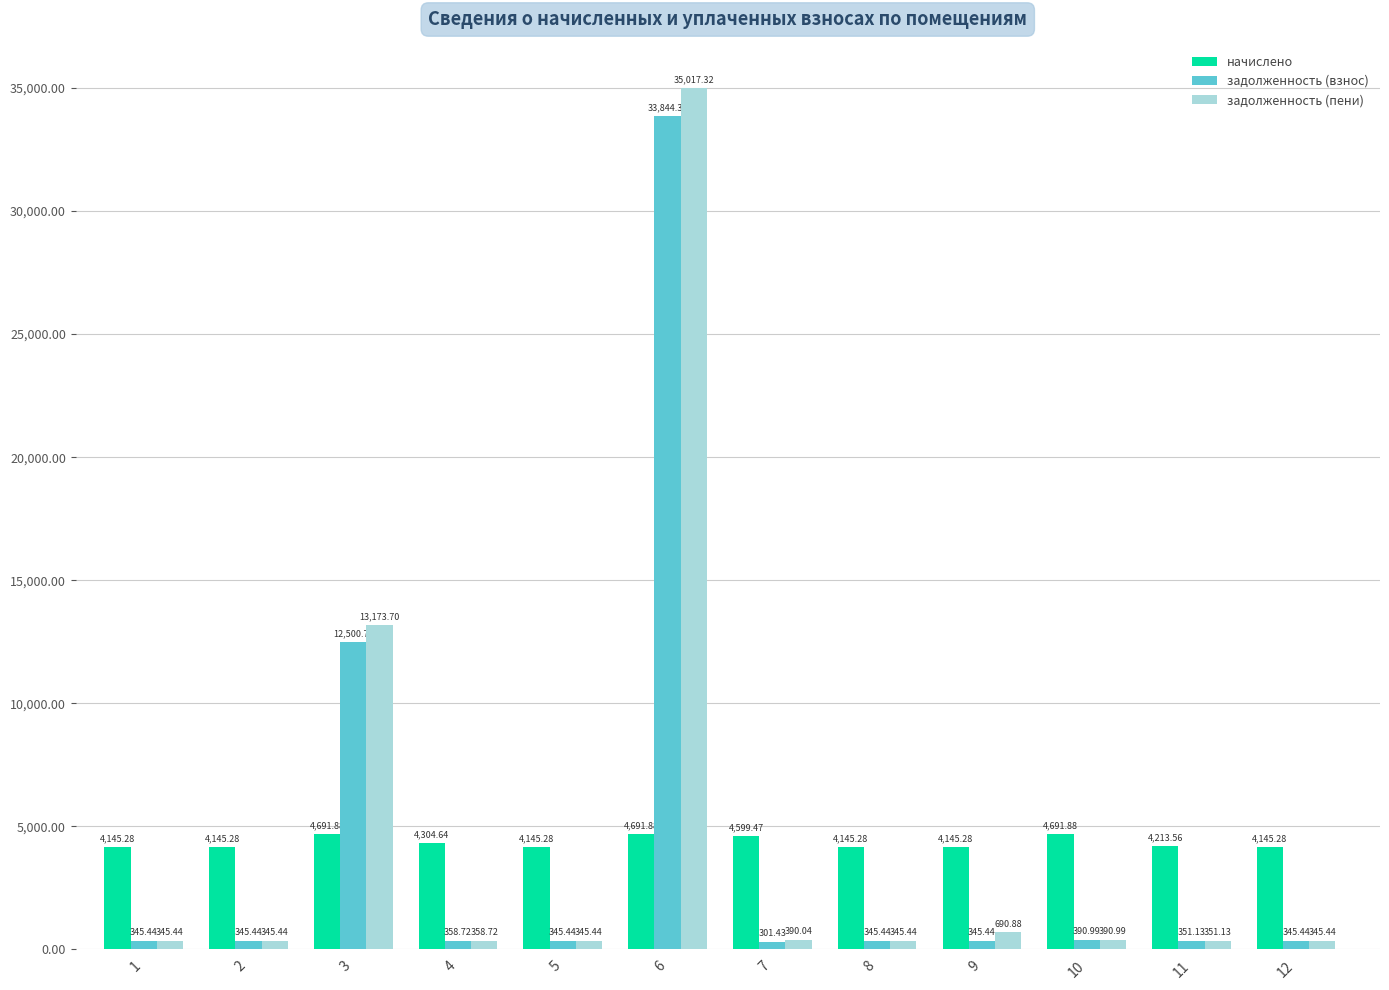

List the series in order of their peak value, highest first.

задолженность (пени), задолженность (взнос), начислено